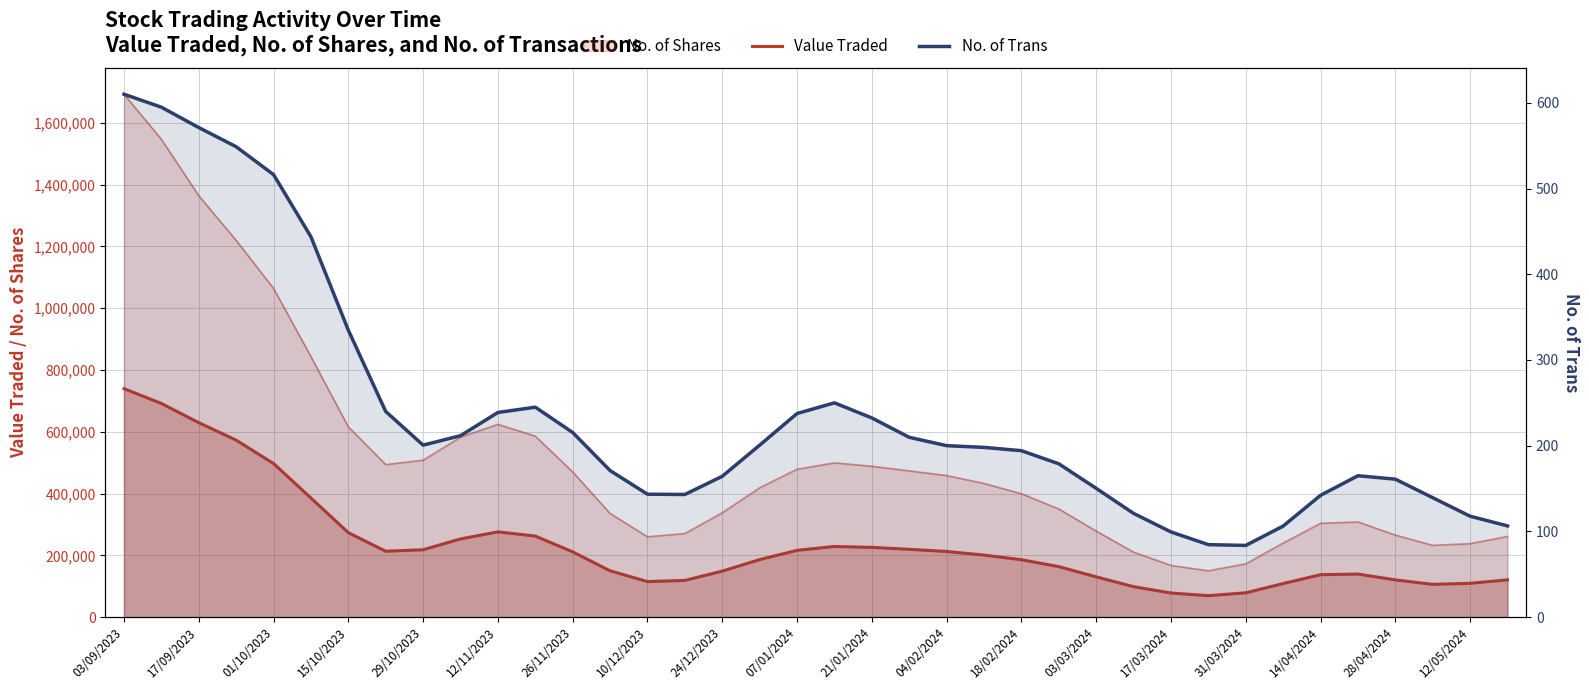

What is the sum of all Value Traded values?

8895760.0